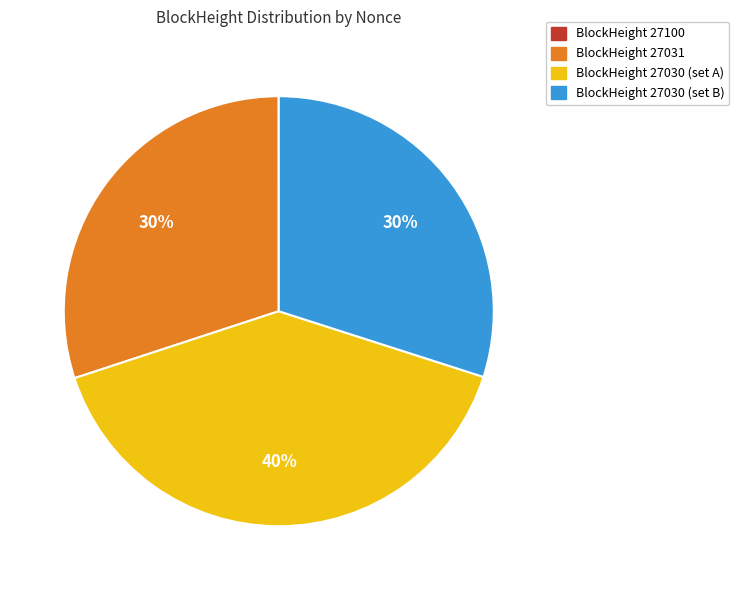

Do BlockHeight 27030 (set A) and BlockHeight 27030 (set B) together represent more than half of the pie?

Yes